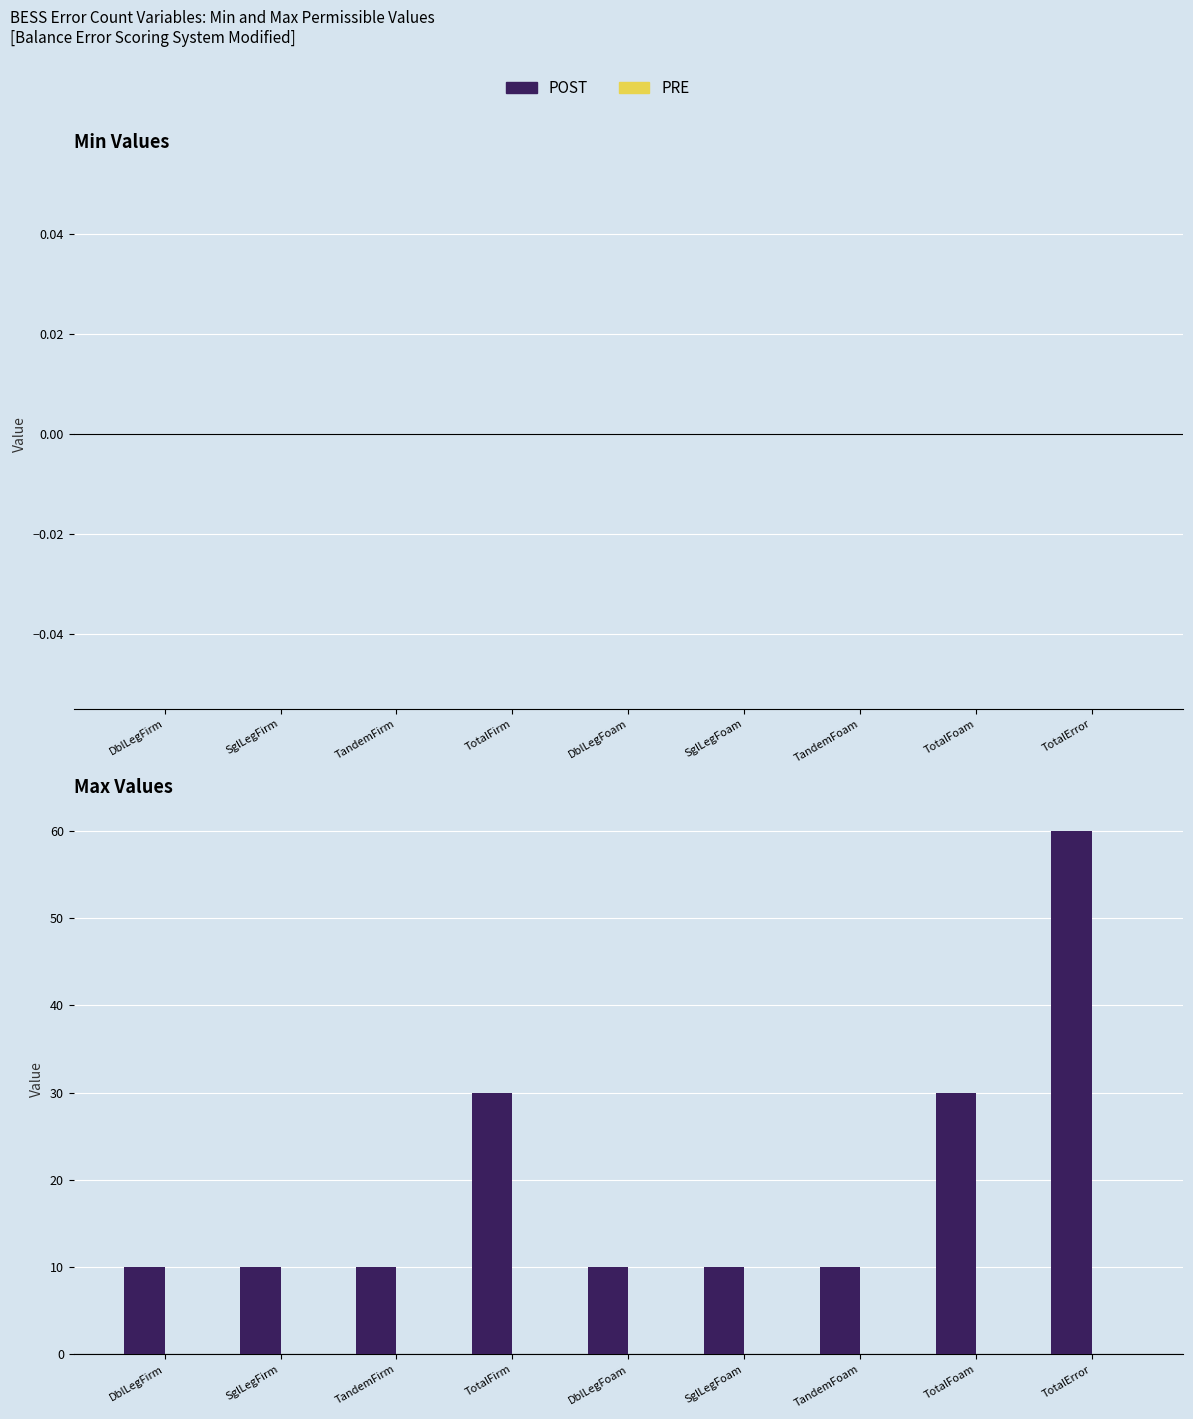

What is the maximum value shown in the chart?

60